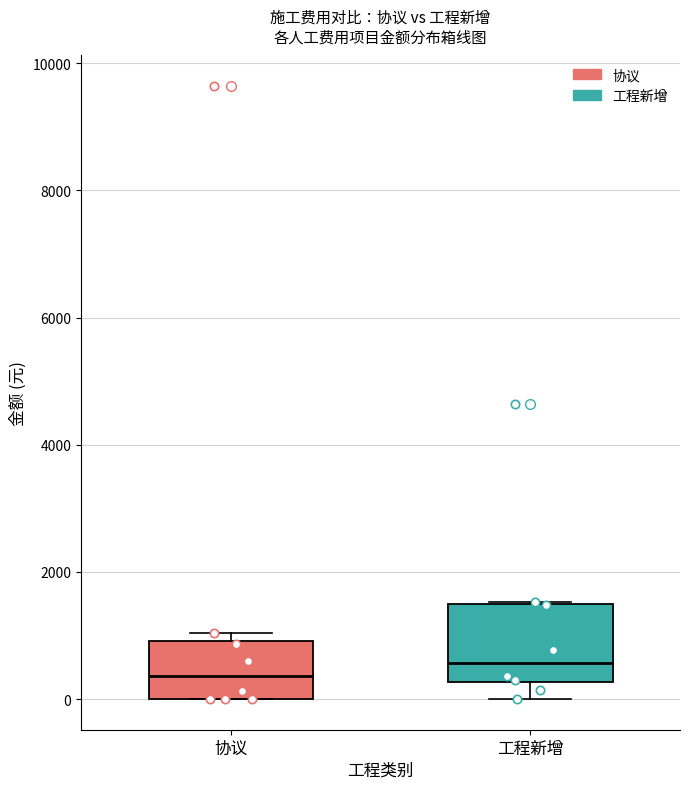

Which box has the lowest median line?

协议